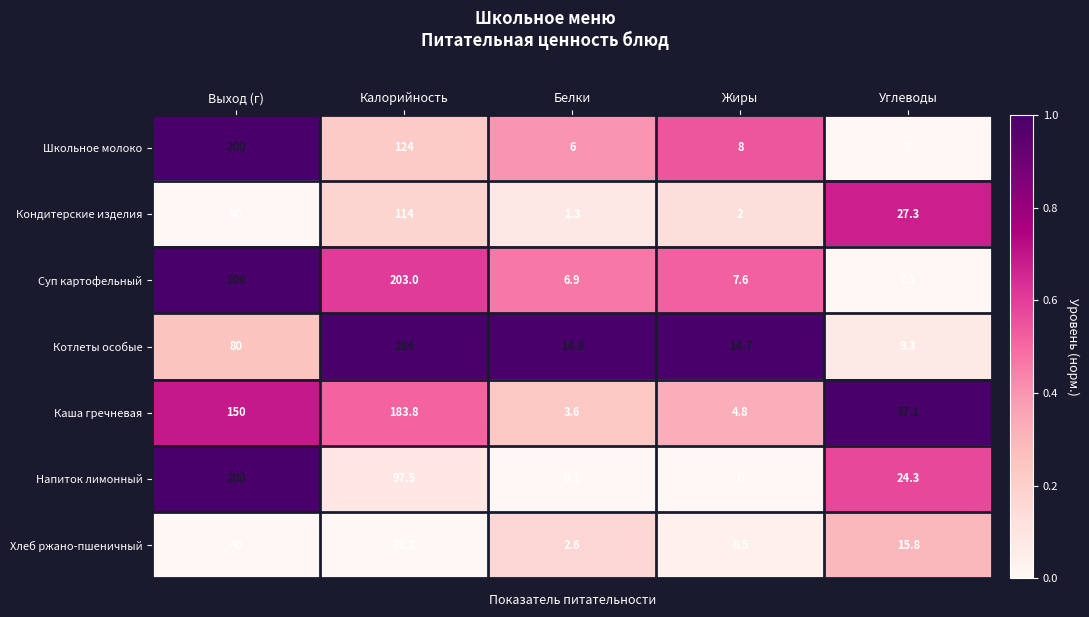

List the labels in order of Кондитерские изделия value, largest first.

Калорийность, Выход (г), Углеводы, Жиры, Белки